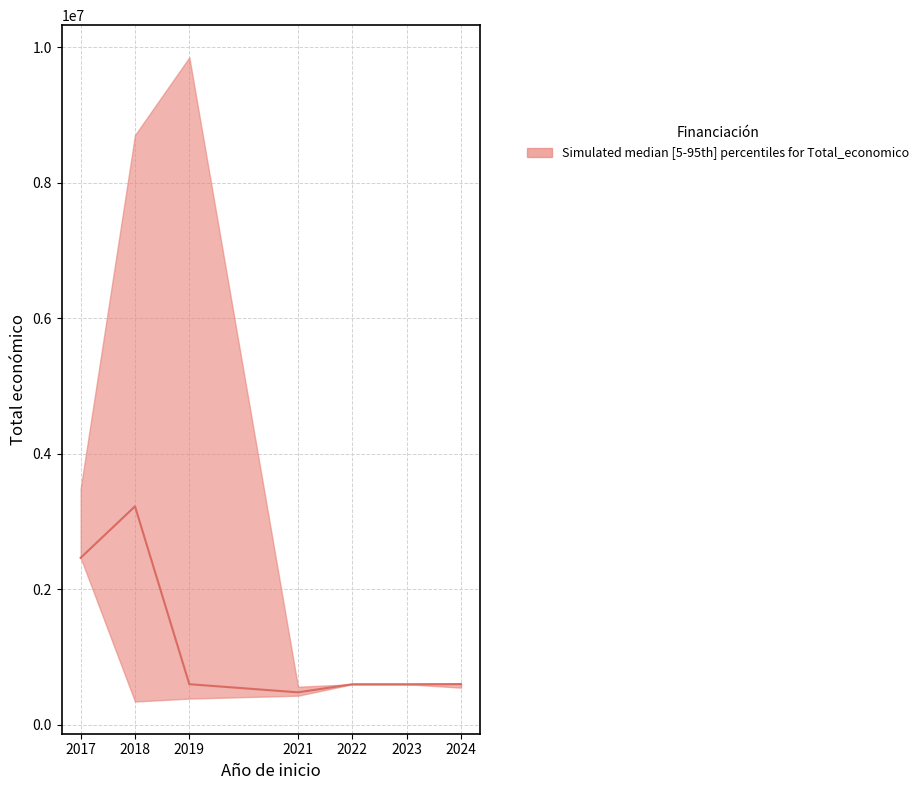

What is the greatest value displayed?

3223608